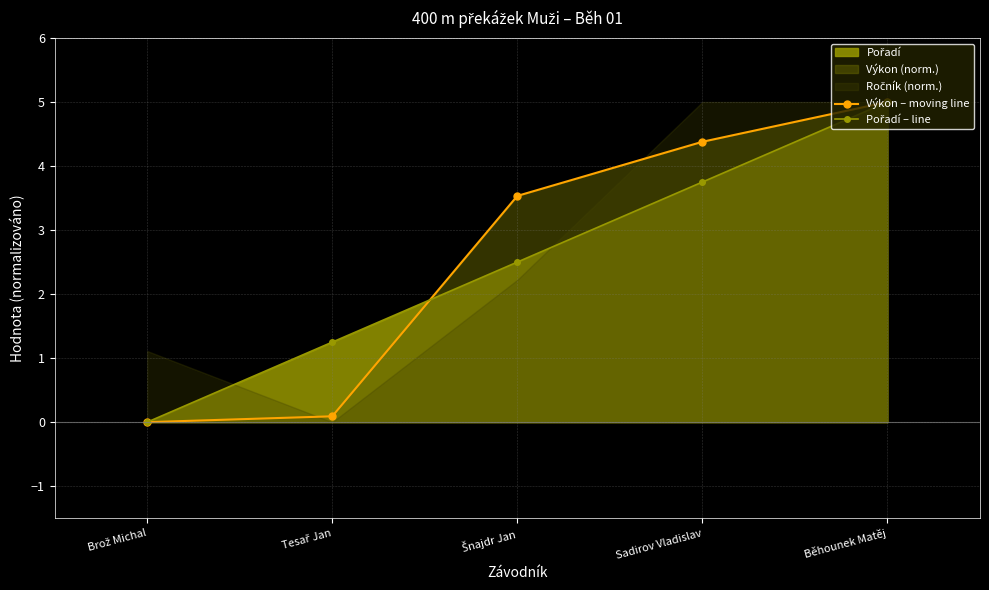

The Pořadí – line series shows 0.0 at Brož Michal. True or false?

True